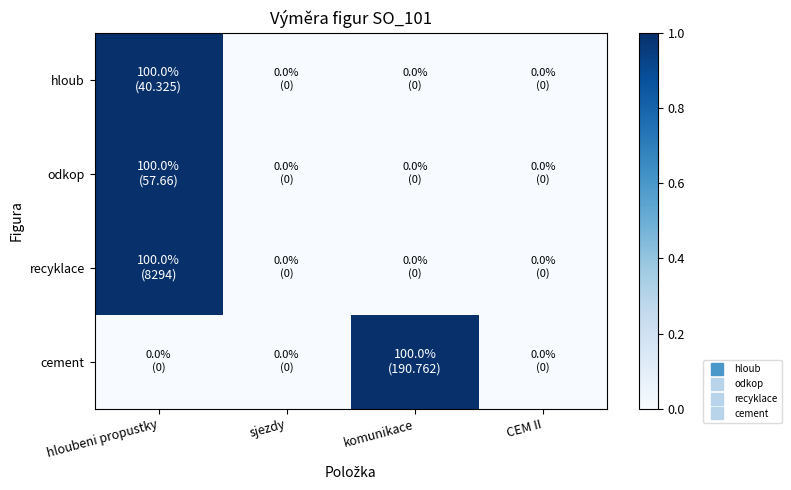

Reading right to left, list all the values displayed in this chart.

hloub: CEM II=0	komunikace=0	sjezdy=0	hloubeni propustky=1
odkop: CEM II=0	komunikace=0	sjezdy=0	hloubeni propustky=1
recyklace: CEM II=0	komunikace=0	sjezdy=0	hloubeni propustky=1
cement: CEM II=0	komunikace=1	sjezdy=0	hloubeni propustky=0